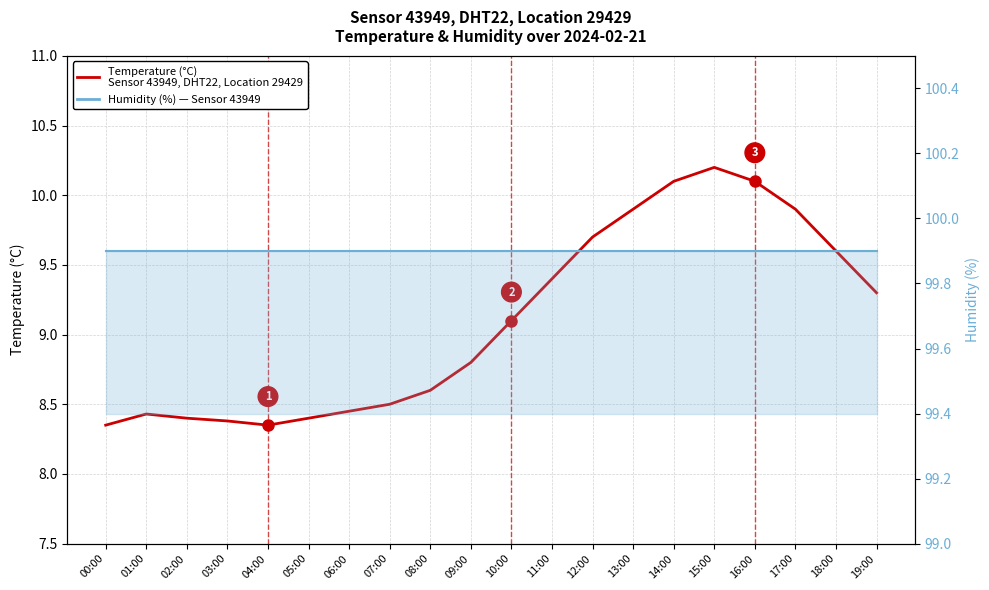

What is the approximate value at 19:00?

9.3